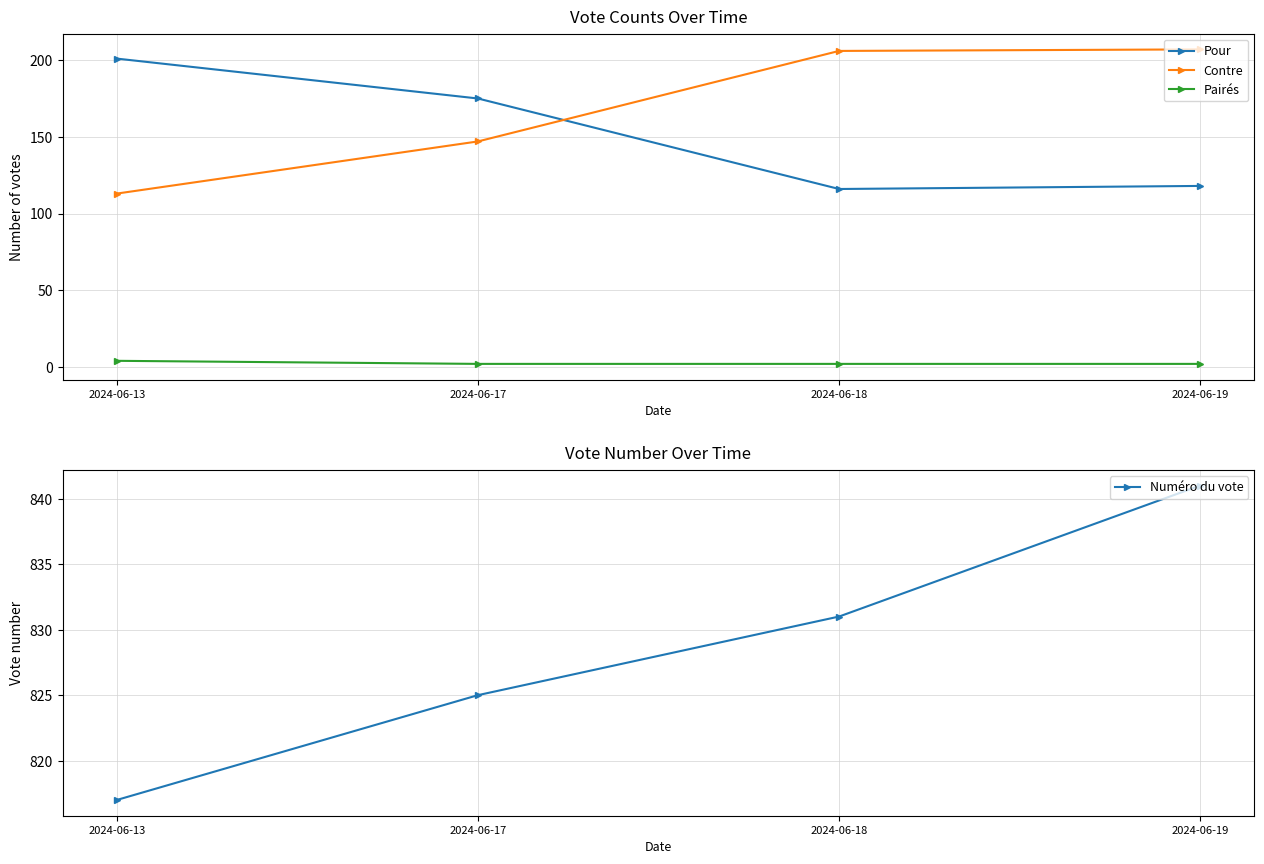

Between 2024-06-13 and 2024-06-18, which is larger?

2024-06-13